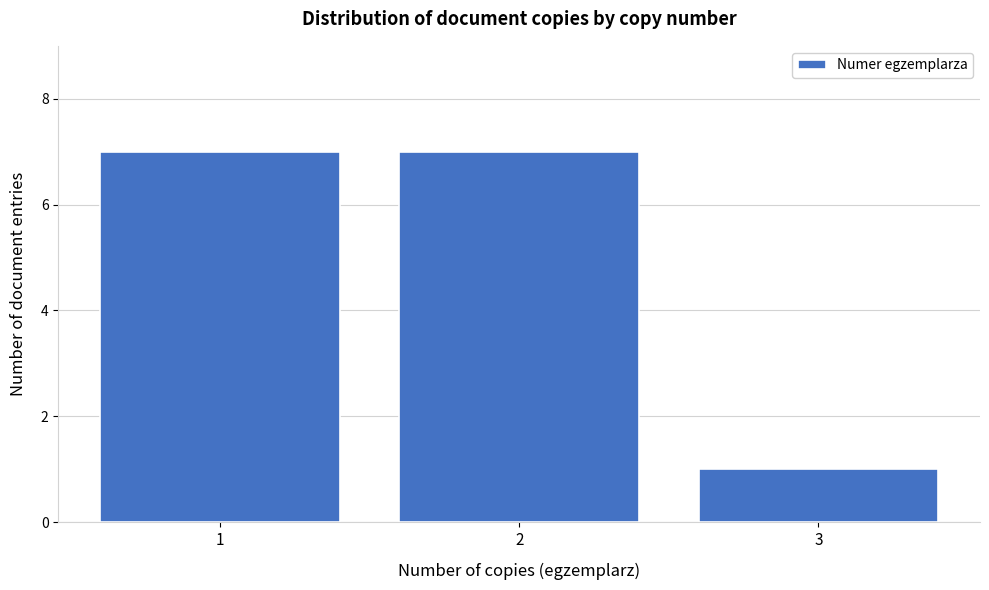

What is the height of the bar covering 0.5 to 1.5 on the x-axis? The values are not printed on the chart, so give them approximately, as read against the axis.

7